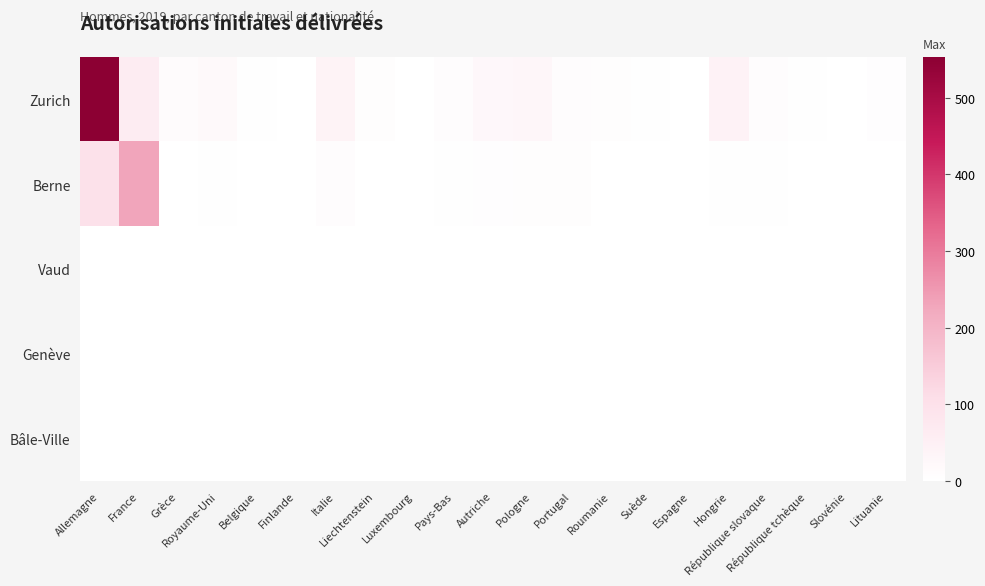

Reading right to left, list all the values displayed in this chart.

Zurich: Lituanie=5	Slovénie=1	République tchèque=4	République slovaque=10	Hongrie=42	Espagne=2	Suède=3	Roumanie=7	Portugal=9	Pologne=29	Autriche=25	Pays-Bas=10	Luxembourg=1	Liechtenstein=8	Italie=41	Finlande=1	Belgique=4	Royaume-Uni=20	Grèce=15	France=62	Allemagne=553
Berne: Lituanie=0	Slovénie=0	République tchèque=0	République slovaque=3	Hongrie=3	Espagne=1	Suède=1	Roumanie=1	Portugal=8	Pologne=7	Autriche=5	Pays-Bas=4	Luxembourg=0	Liechtenstein=2	Italie=10	Finlande=0	Belgique=0	Royaume-Uni=3	Grèce=2	France=231	Allemagne=99
Vaud: Lituanie=0	Slovénie=0	République tchèque=0	République slovaque=0	Hongrie=0	Espagne=0	Suède=0	Roumanie=0	Portugal=0	Pologne=0	Autriche=0	Pays-Bas=0	Luxembourg=0	Liechtenstein=0	Italie=0	Finlande=0	Belgique=0	Royaume-Uni=0	Grèce=0	France=0	Allemagne=1
Genève: Lituanie=0	Slovénie=0	République tchèque=0	République slovaque=0	Hongrie=0	Espagne=0	Suède=0	Roumanie=0	Portugal=0	Pologne=0	Autriche=0	Pays-Bas=0	Luxembourg=0	Liechtenstein=0	Italie=0	Finlande=0	Belgique=0	Royaume-Uni=0	Grèce=0	France=0	Allemagne=0
Bâle-Ville: Lituanie=0	Slovénie=0	République tchèque=0	République slovaque=0	Hongrie=0	Espagne=0	Suède=0	Roumanie=0	Portugal=0	Pologne=0	Autriche=0	Pays-Bas=0	Luxembourg=0	Liechtenstein=0	Italie=0	Finlande=0	Belgique=0	Royaume-Uni=0	Grèce=0	France=0	Allemagne=0